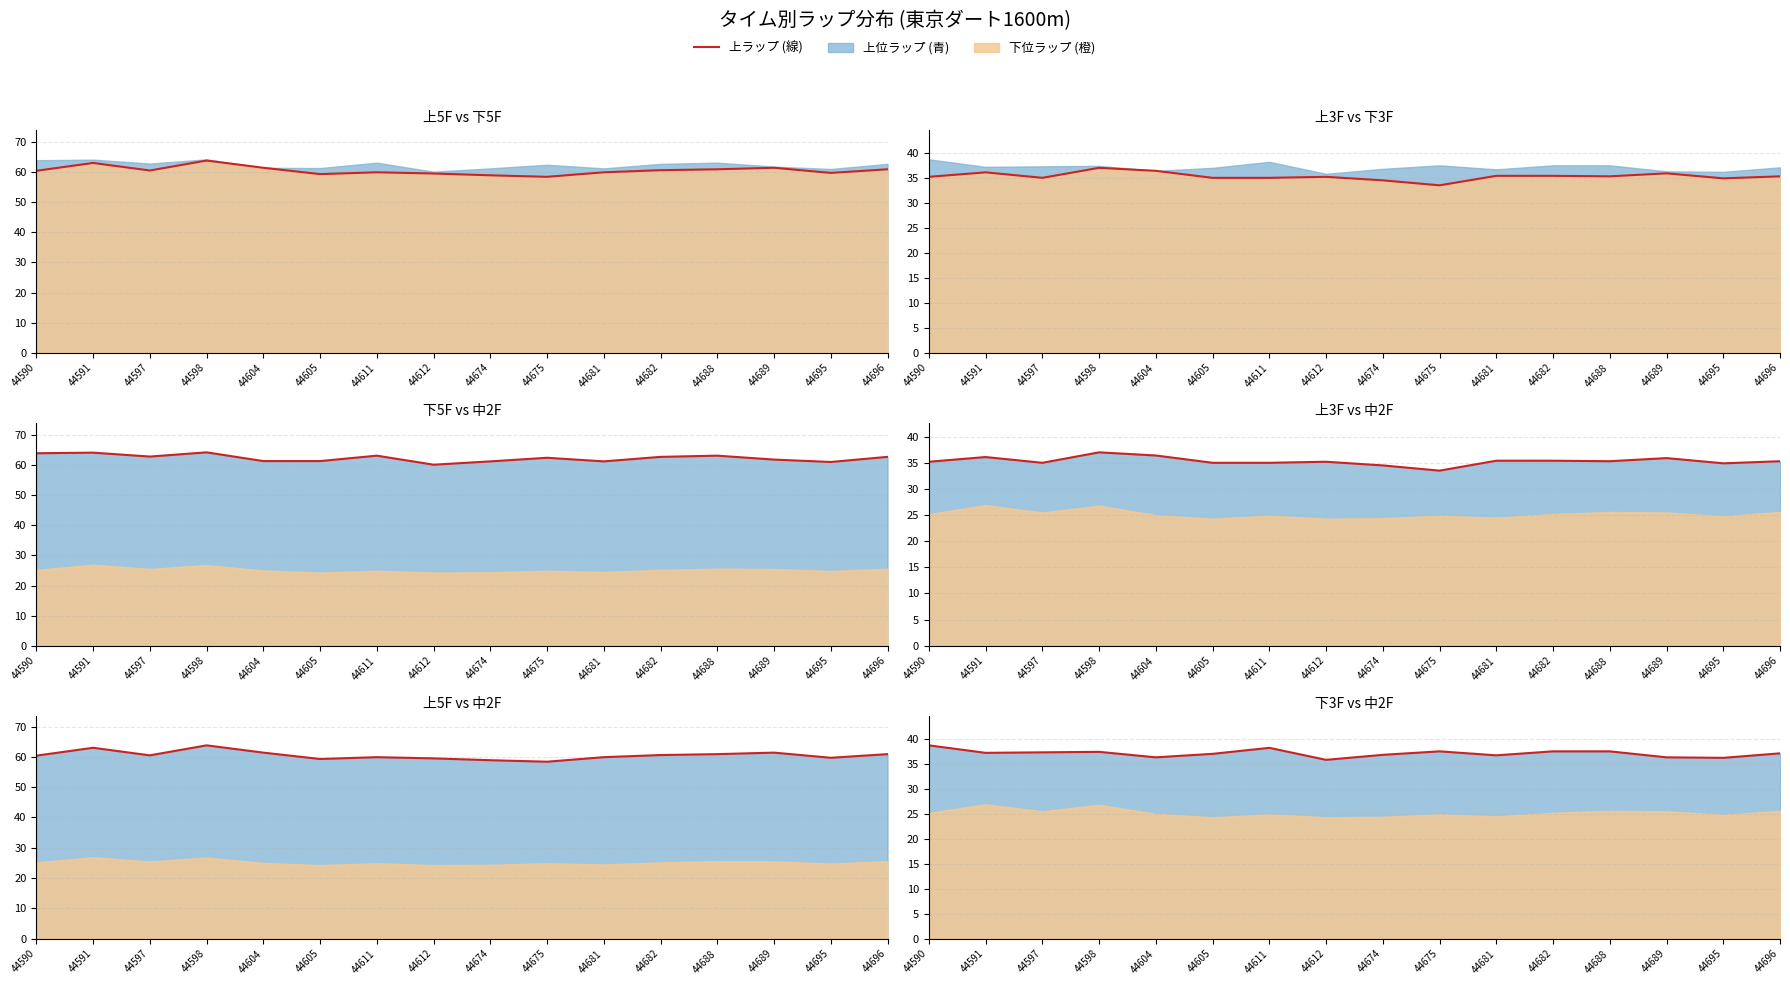

What is the maximum value for 下5F (line)?

64.2